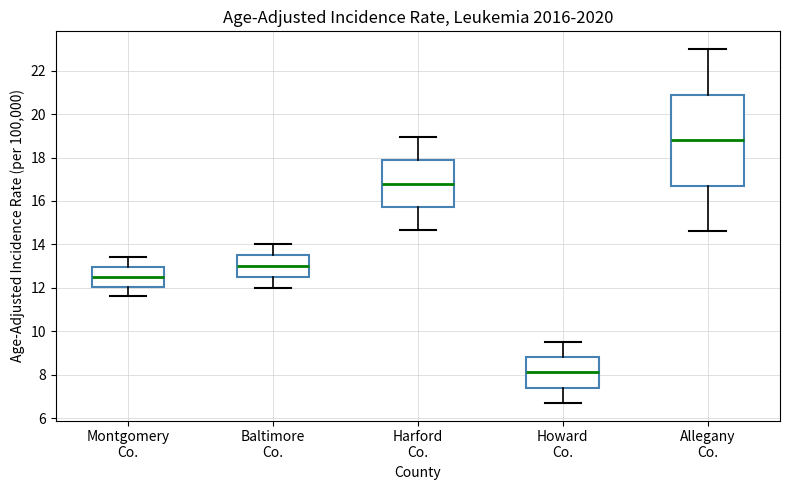

Reading left to right, read every box against the y-axis: the position of its median line, the range the box covers, and the ends of its whiskers. The values are not printed on the chart, so give them approximately, as read against the axis.

Montgomery Co.: median 12.6, box 12.0 to 13.0, whiskers 11.6 to 13.4
Baltimore Co.: median 13.0, box 12.6 to 13.6, whiskers 12.0 to 14.0
Harford Co.: median 16.8, box 15.8 to 17.8, whiskers 14.6 to 19.0
Howard Co.: median 8.2, box 7.4 to 8.8, whiskers 6.8 to 9.6
Allegany Co.: median 18.8, box 16.8 to 21.0, whiskers 14.6 to 23.0